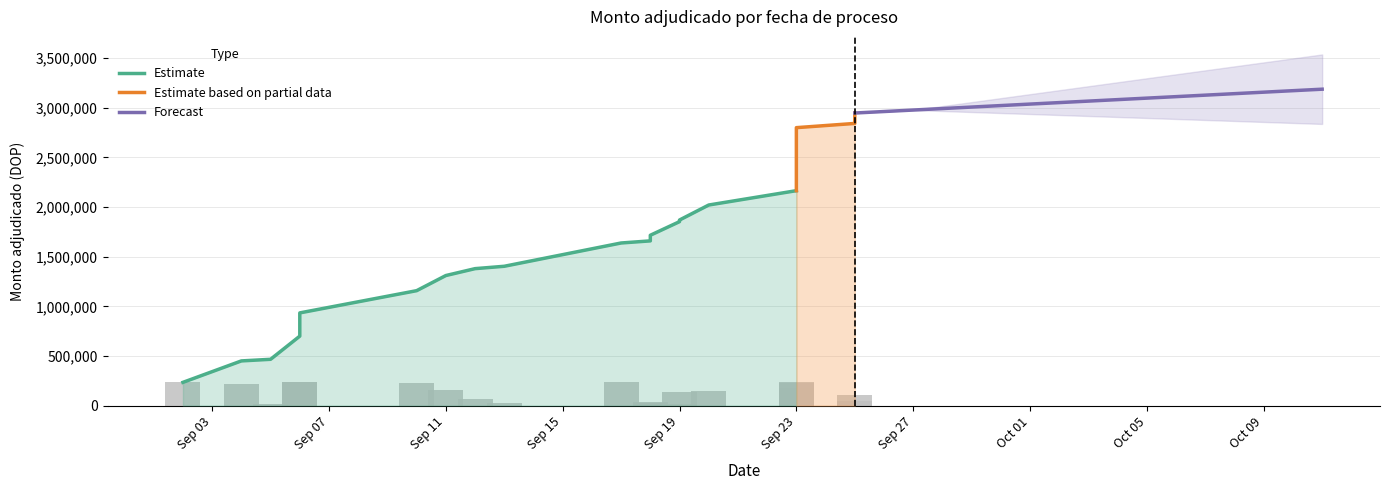

Are the bars grouped side by side (vs. stacked)?

No